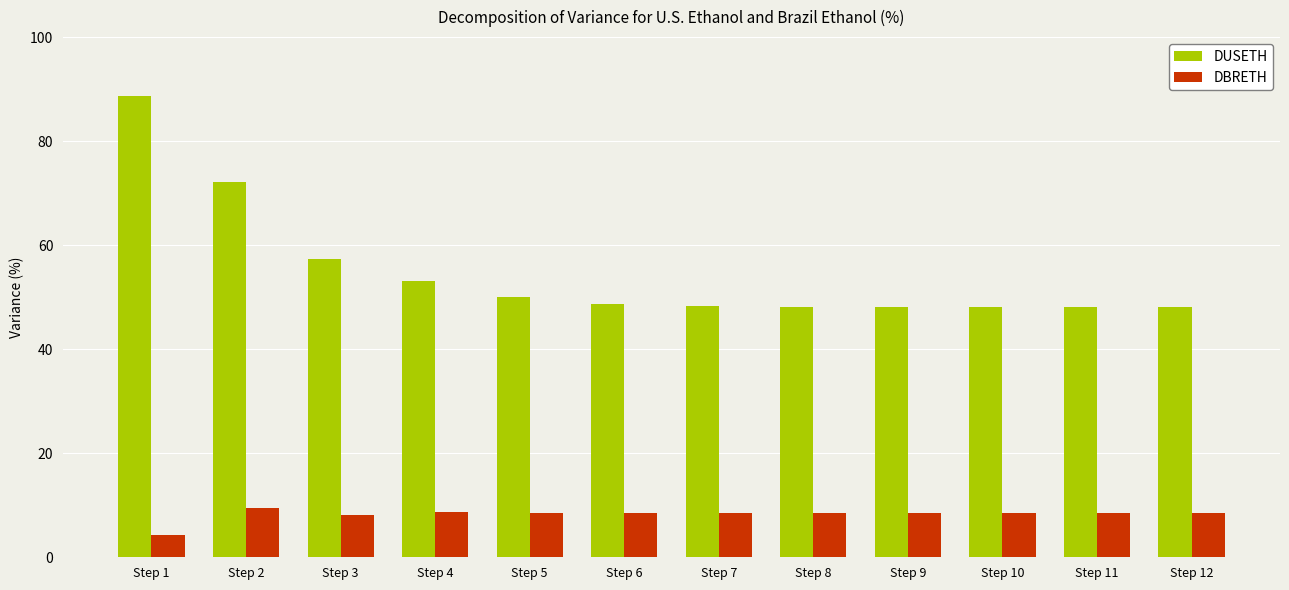

What is the difference between the highest and lowest values at Step 11?

39.5